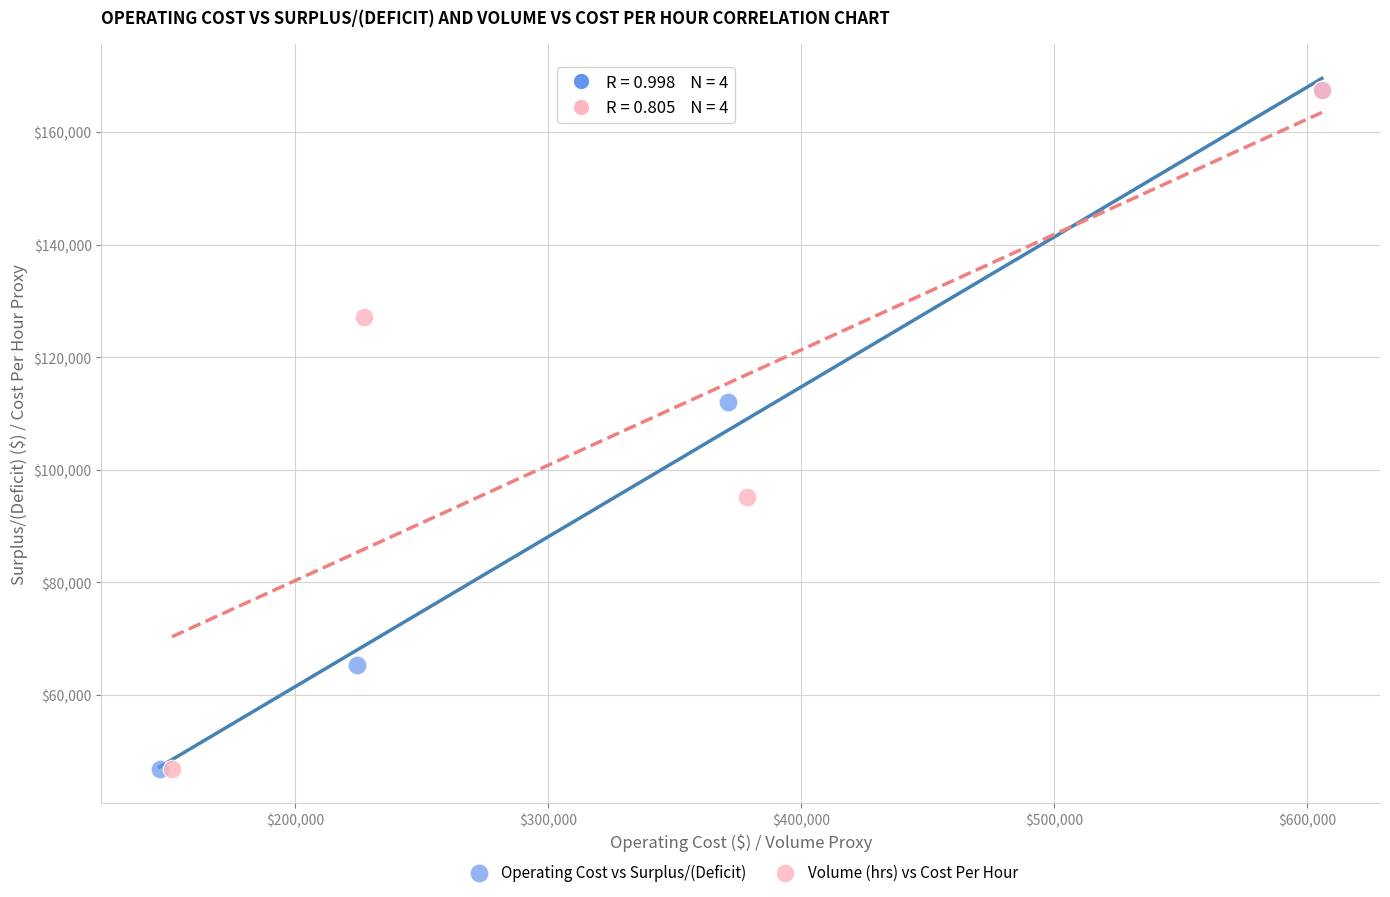

What are all the series names shown in the legend?

Operating Cost vs Surplus/(Deficit), Volume (hrs) vs Cost Per Hour